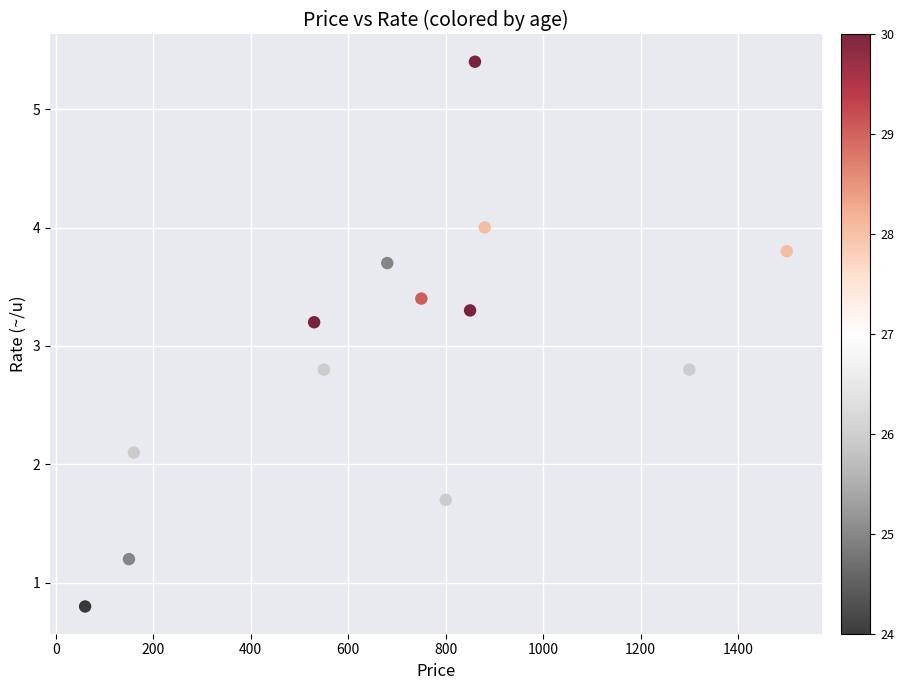

What is the range of X values (max minus min)?

1440.0